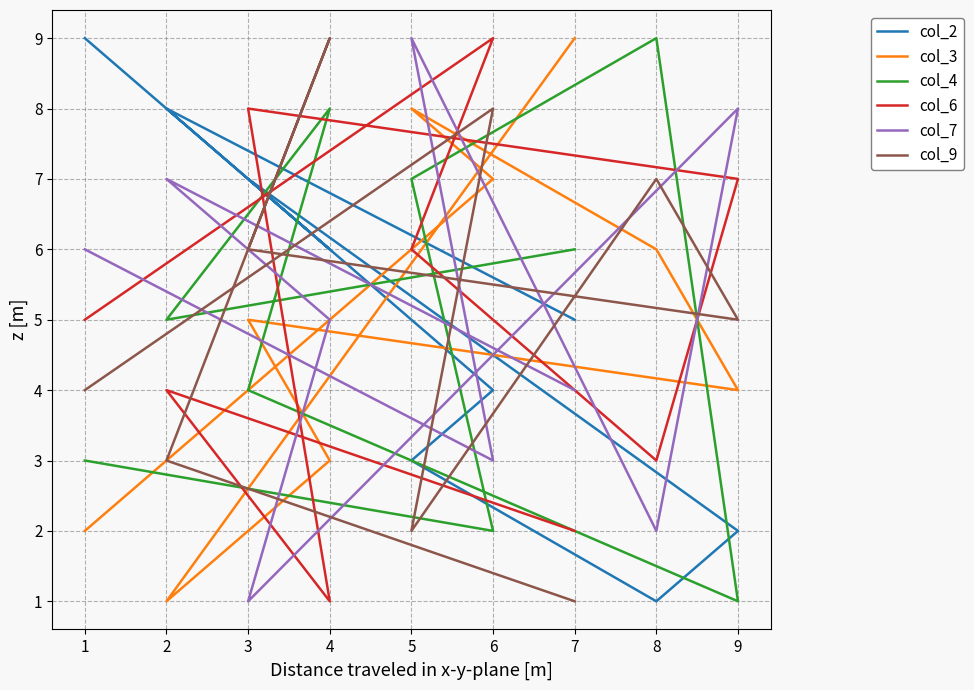

Is this an area chart (filled region under the line)?

No